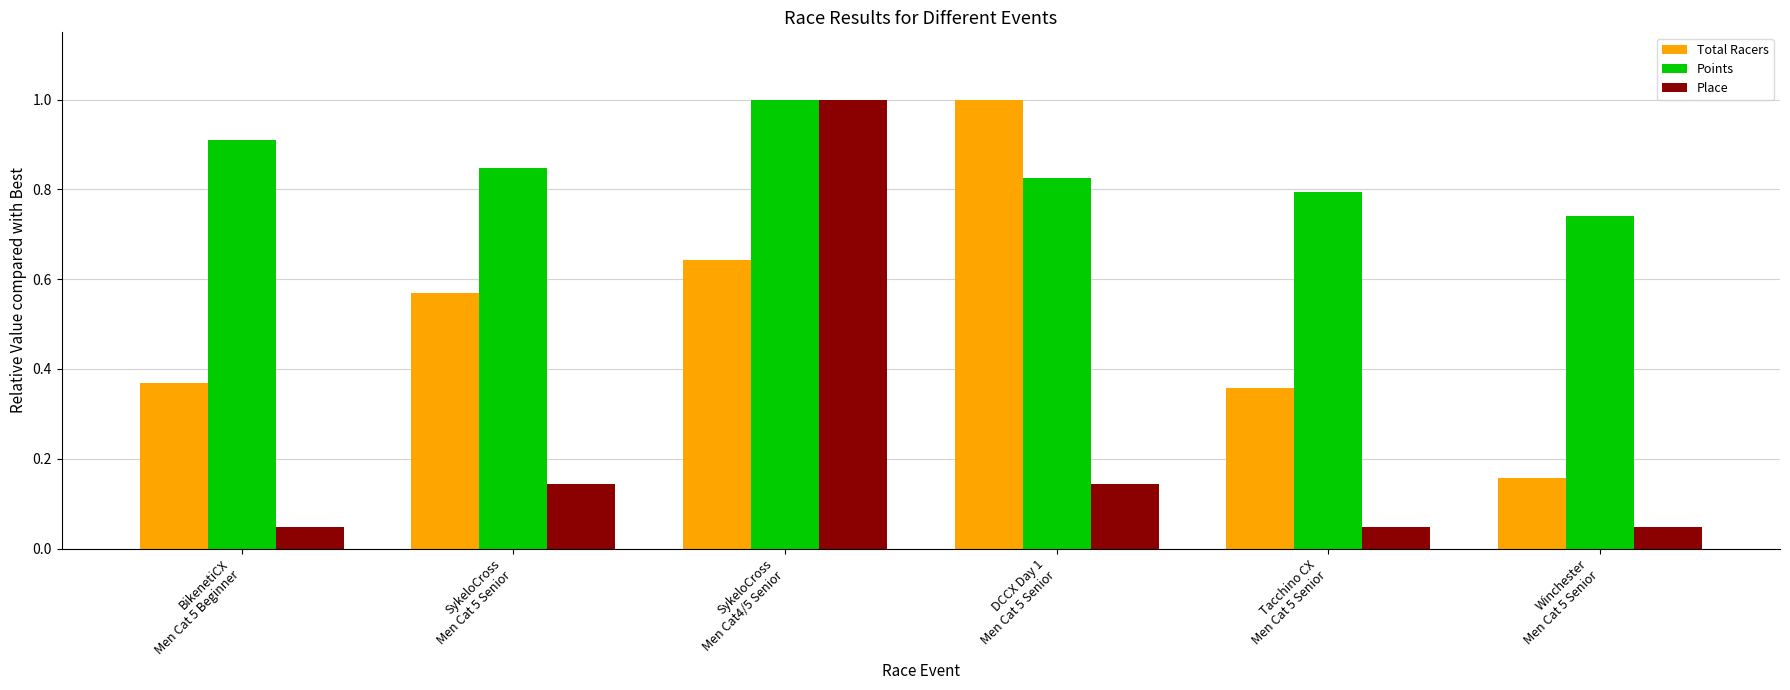

How many groups of bars are there?

6